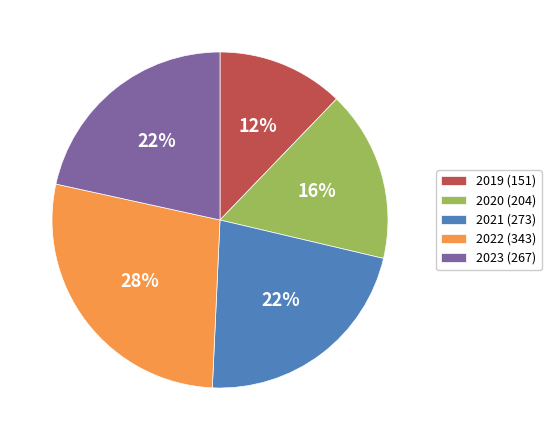

What is the ratio of the value at 2022 (343) to the value at 2021 (273)?

1.3